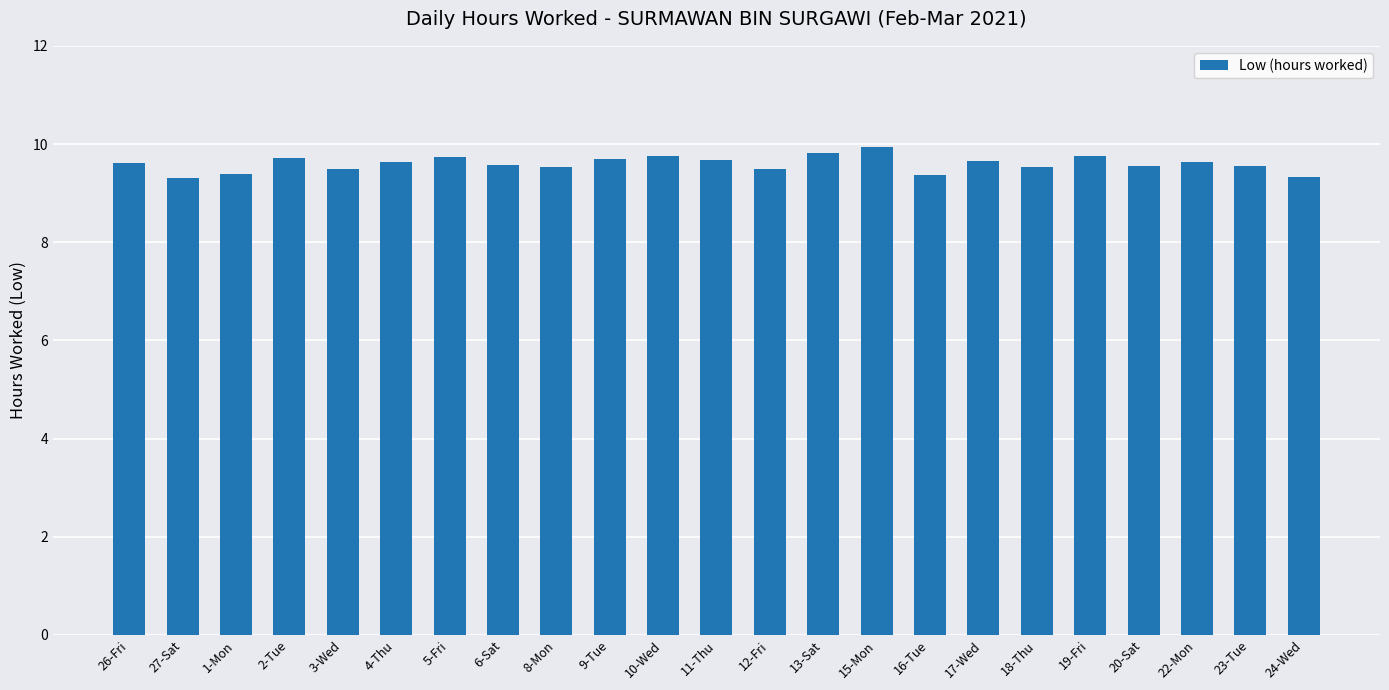

What is the difference between the maximum and minimum values?

0.6